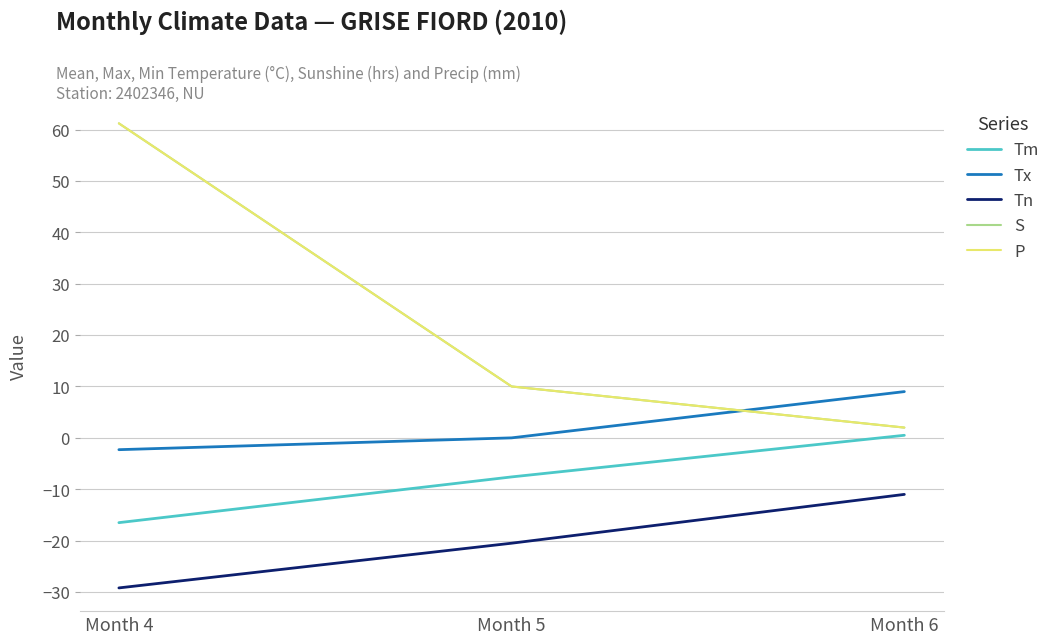

Is it true that Tm equals 0.5 at Month 6?

True